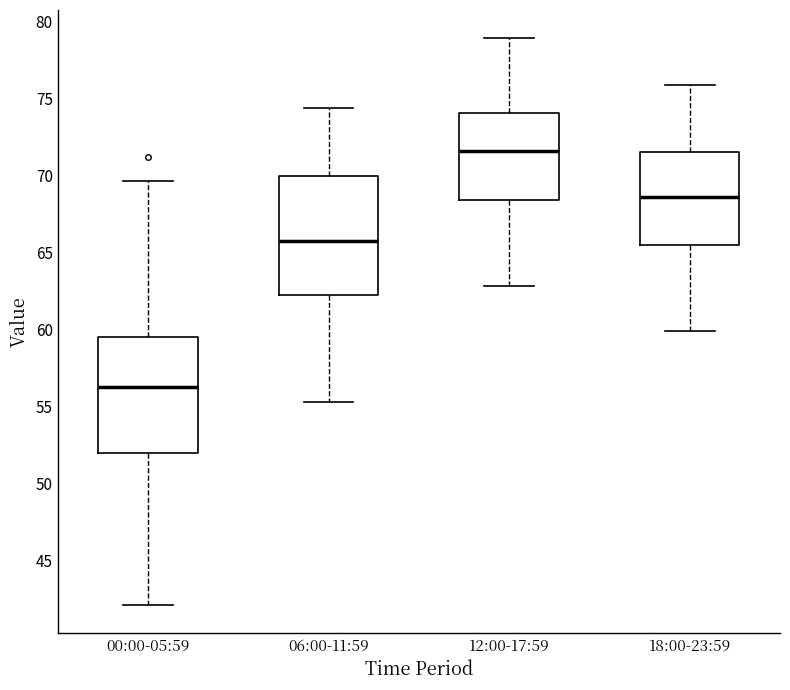

Which box has the lowest median line?

00:00-05:59